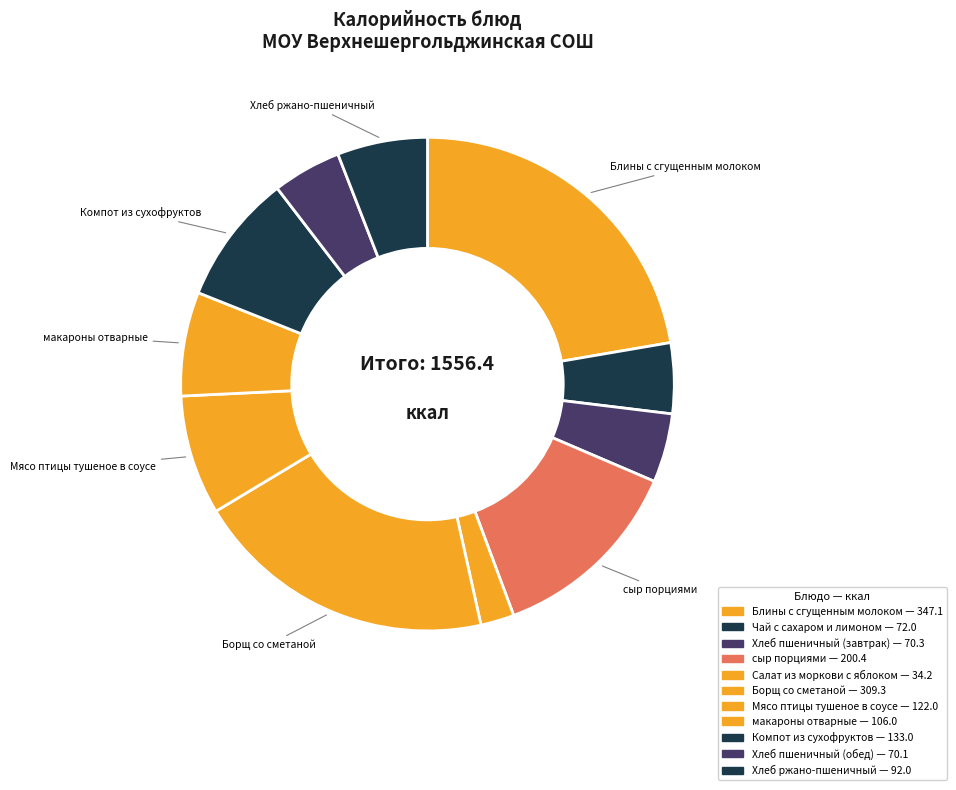

Count the number of slices in the pie.

11